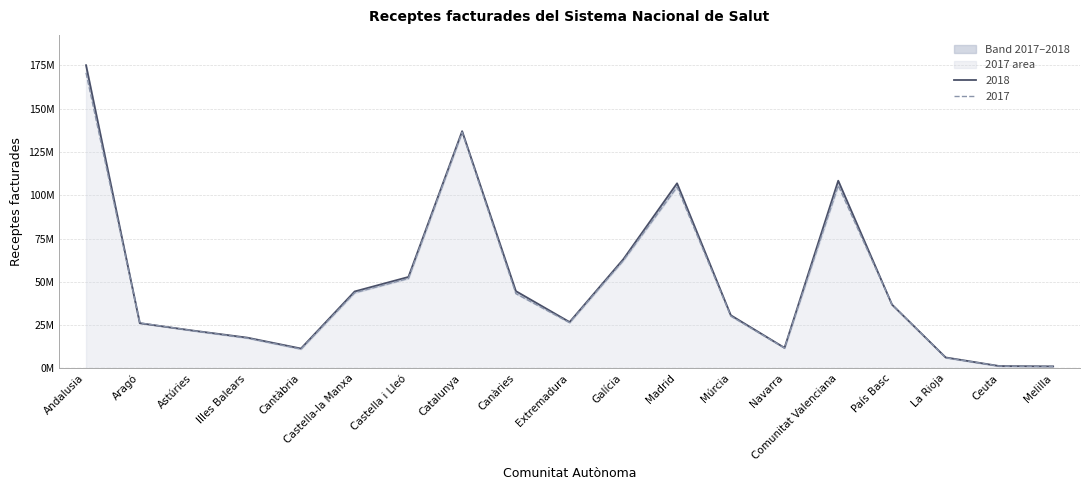

Which series ends up on top after the final intersection of 2018 and 2017?

2018